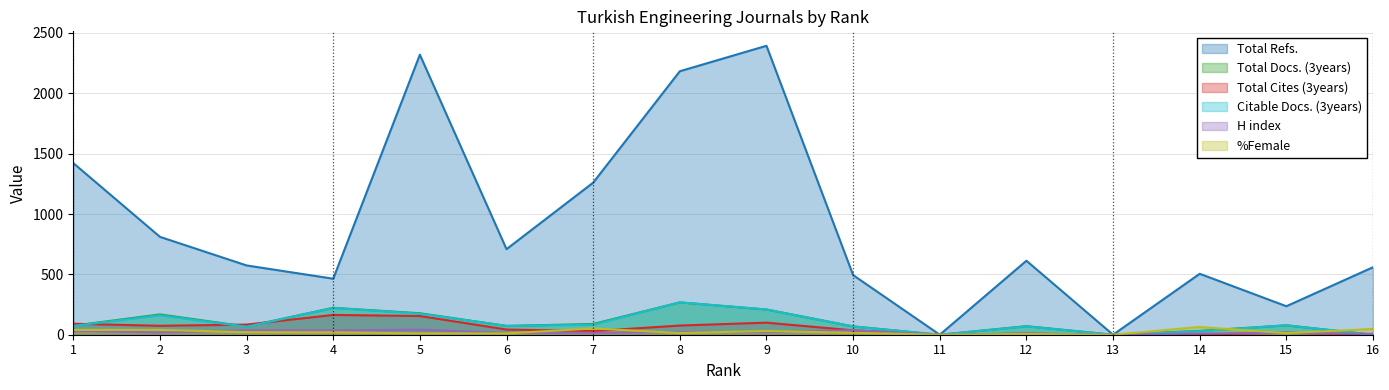

Reading left to right, list all the values displayed in this chart.

Total Refs.: 1422	811	574	464	2320	709	1260	2183	2394	494	0	613	0	505	236	559
Total Docs. (3years): 75	168	68	223	178	73	89	268	209	69	0	71	0	32	78	0
Total Cites (3years): 91	74	84	164	155	43	30	76	100	36	0	8	0	1	17	0
Citable Docs. (3years): 73	161	66	222	174	73	83	268	209	68	0	69	0	29	78	0
H index: 33	19	36	36	42	15	16	23	22	37	0	11	0	10	15	7
%Female: 40	40	21	20	11	11	52	14	31	16	0	6	0	64	13	48